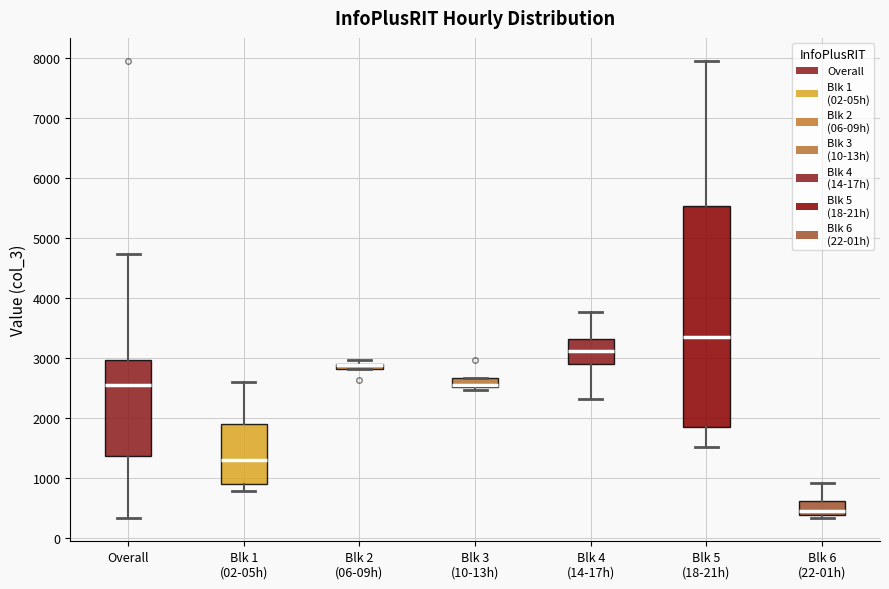

Comparing the boxes themselves (not the whiskers), which one is the tallest?

Blk 5 (18-21h)